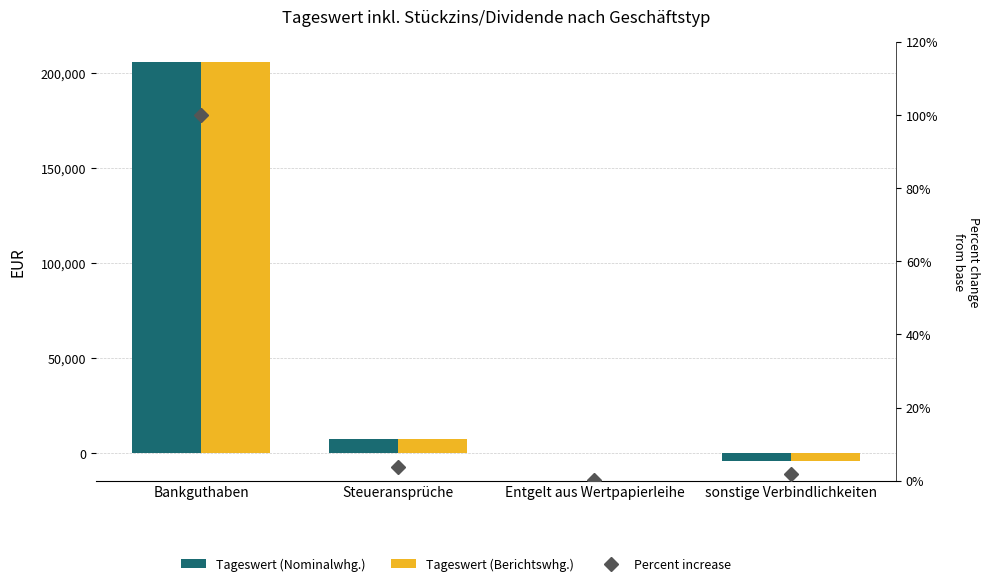

What is the label of the 2nd bar from the right?

Entgelt aus Wertpapierleihe